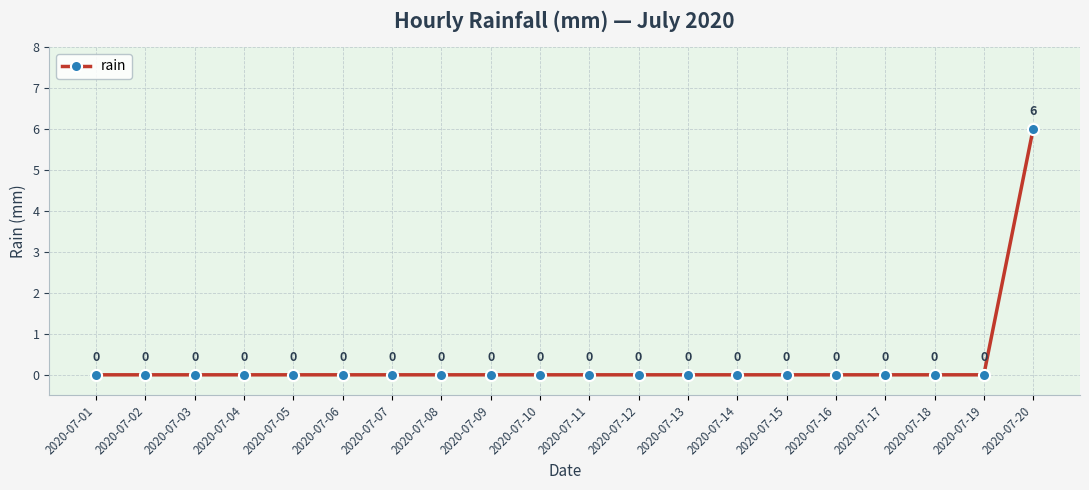

Reading left to right, transcribe all the data shown in this chart.

0	0	0	0	0	0	0	0	0	0	0	0	0	0	0	0	0	0	0	6